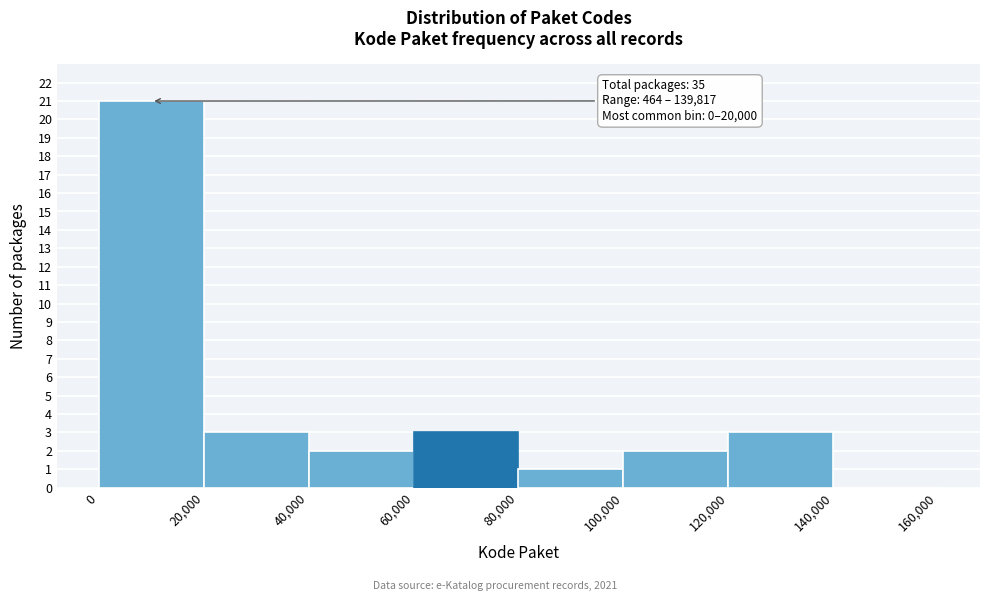

Over which range of the x-axis is the bar tallest?

0 to 20,000